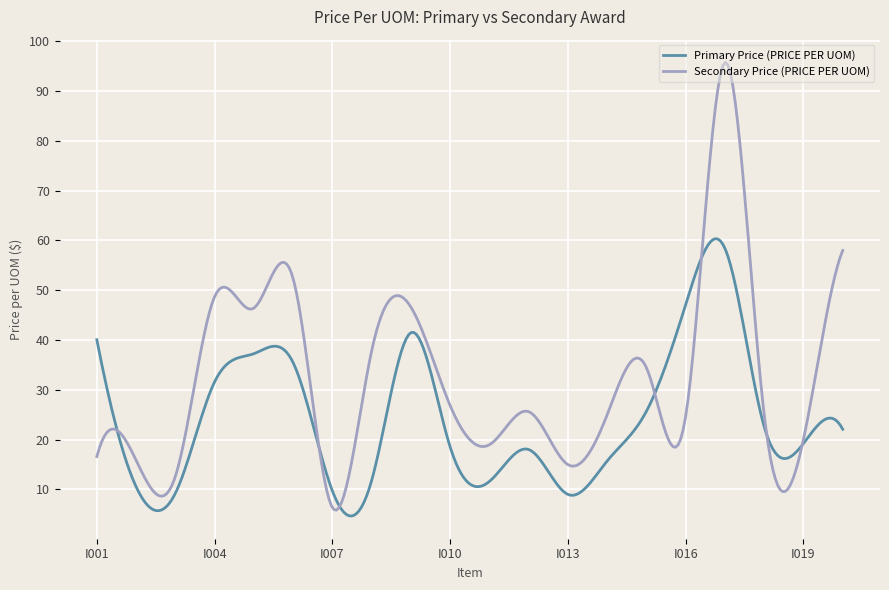

What is the average value of the Secondary Price (PRICE PER UOM) series?

32.4